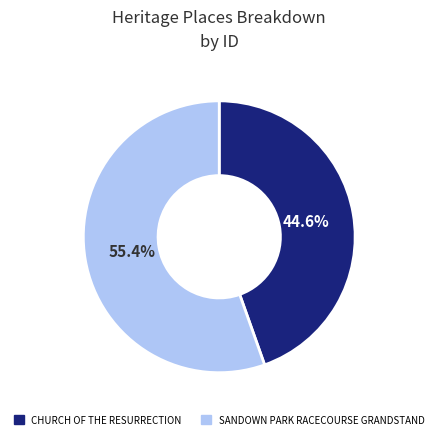

How many segments does this pie chart have?

2